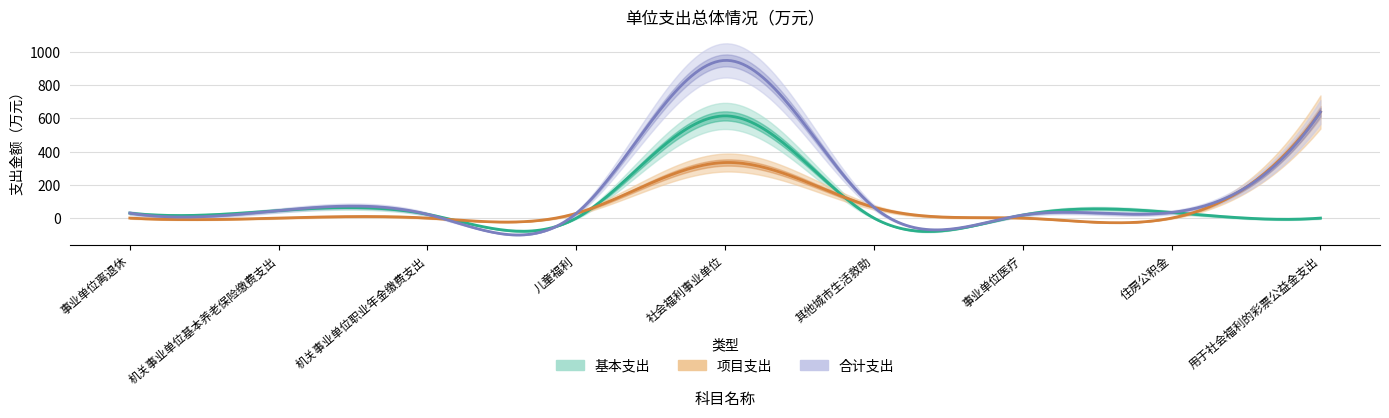

Is the value of 基本支出 at 儿童福利 greater than the value of 项目支出 at 事业单位离退休?

No